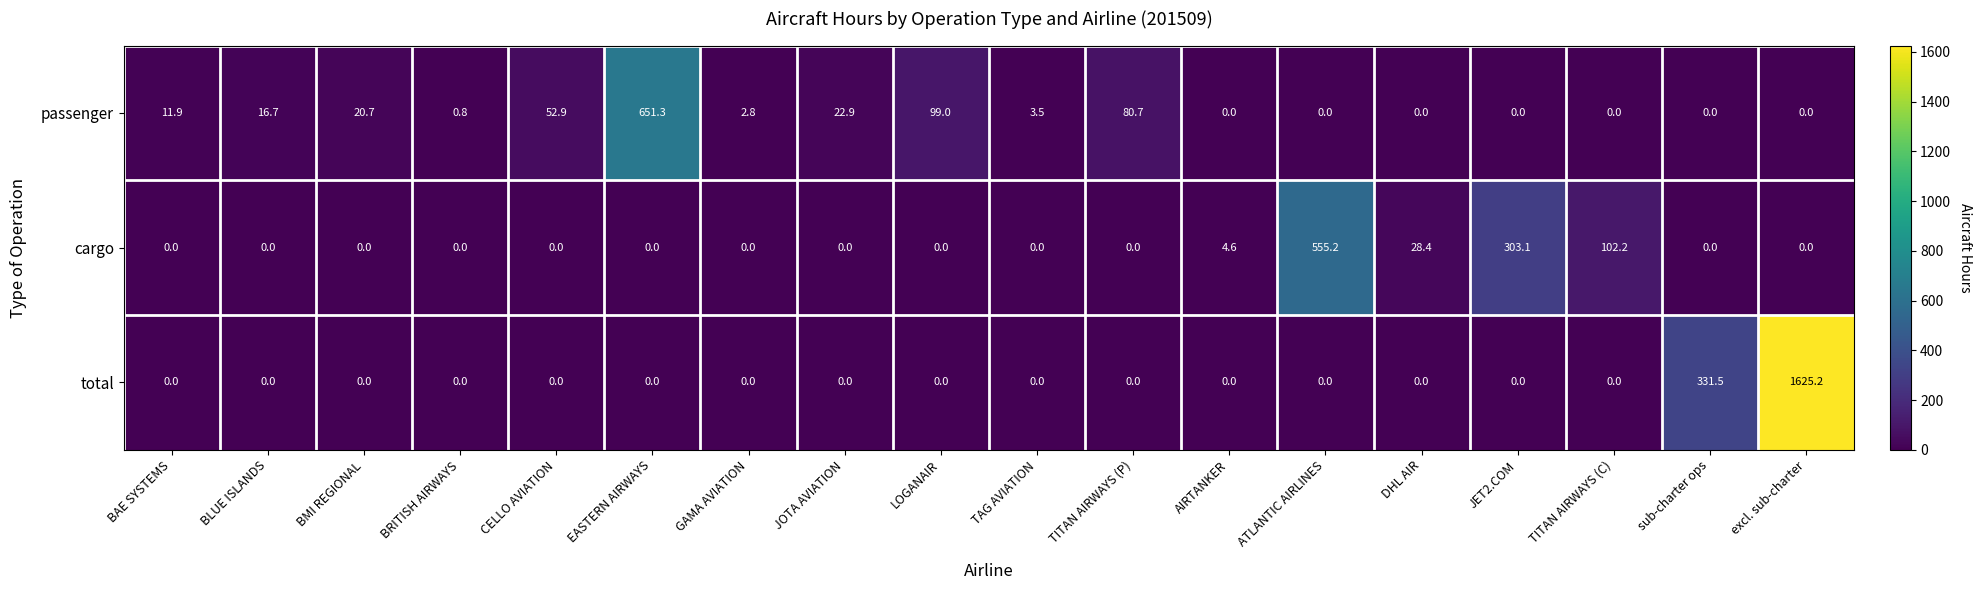

The cargo series shows 127.5 at JET2.COM. True or false?

False